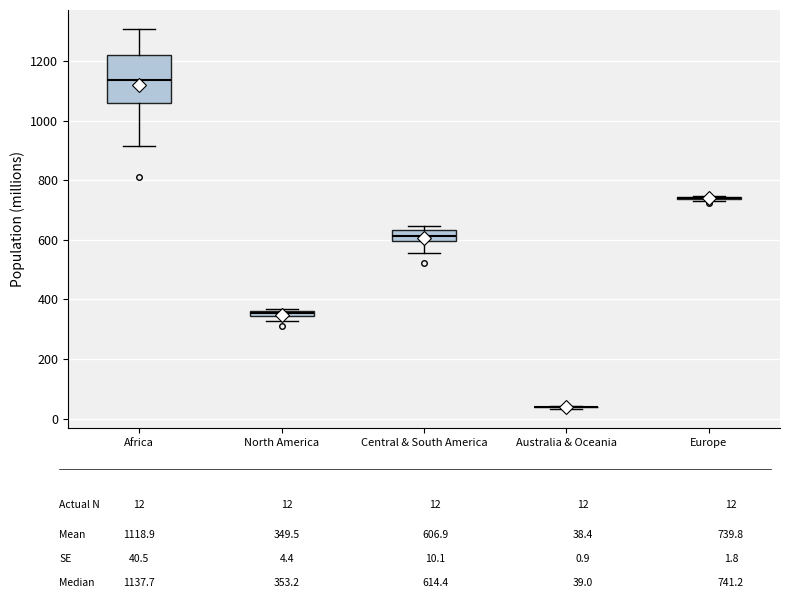

Which box is the tallest, from its lower edge to its upper edge?

Africa